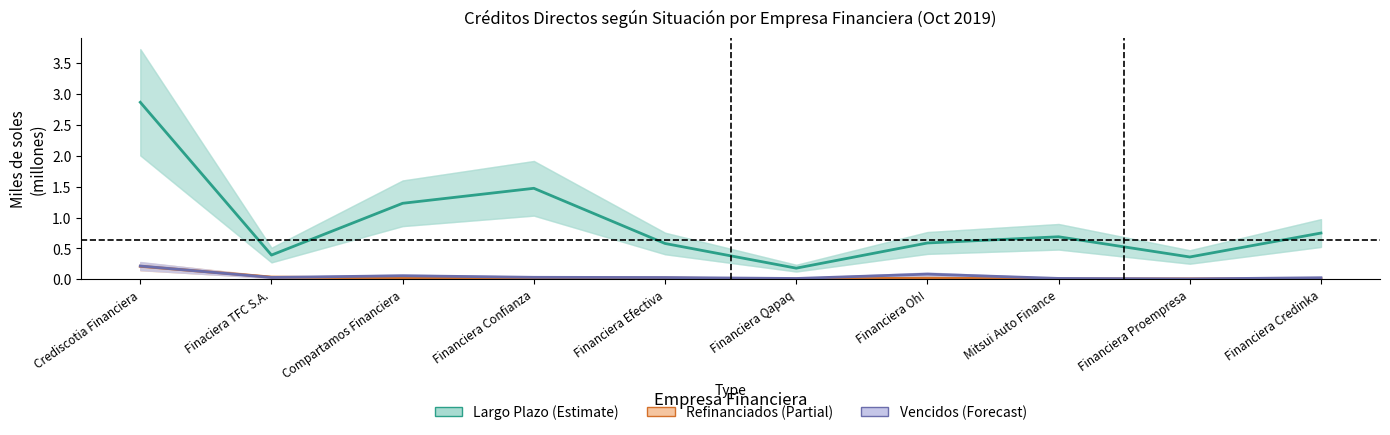

In Refinanciados (Partial), how many points are lower than both neighbors (excluding endpoints)?

3